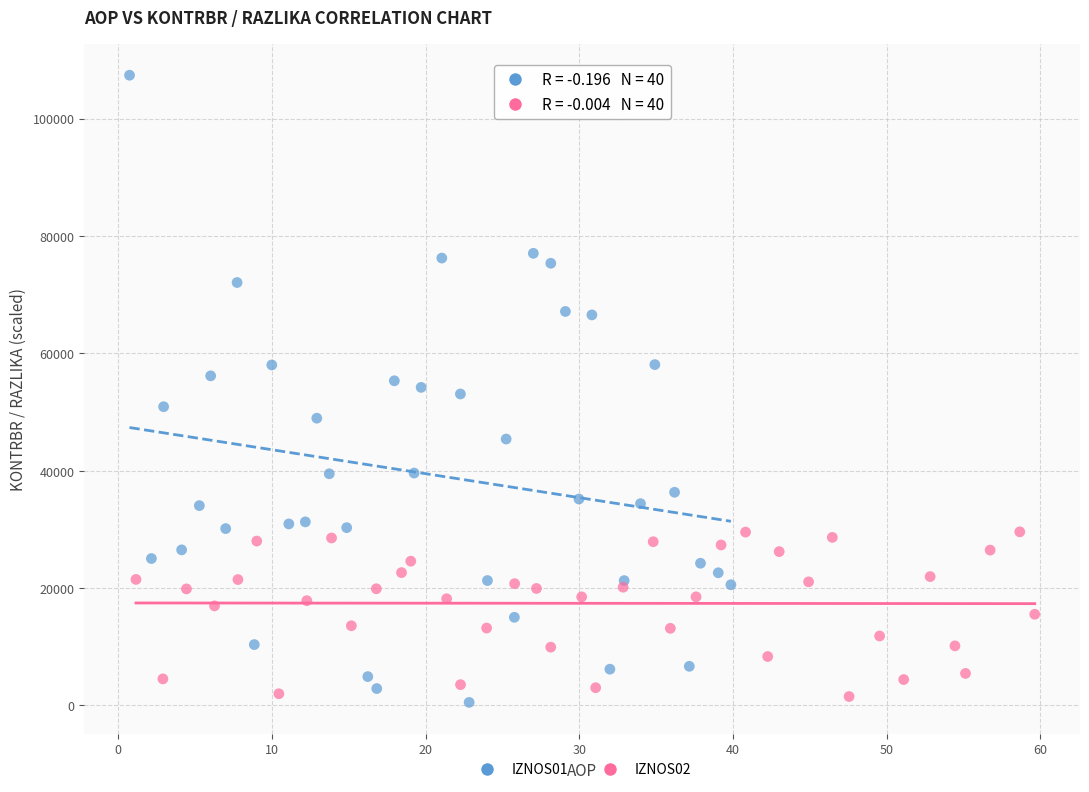

Which series contains the highest Y value?

IZNOS01